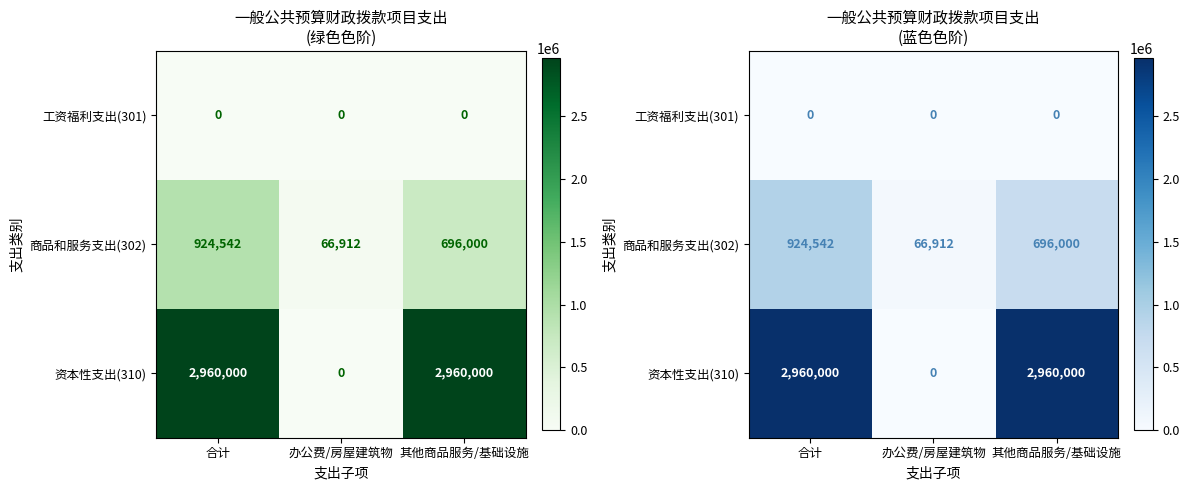

Which series changed the most between 办公费/房屋建筑物 and 其他商品服务/基础设施?

资本性支出(310)